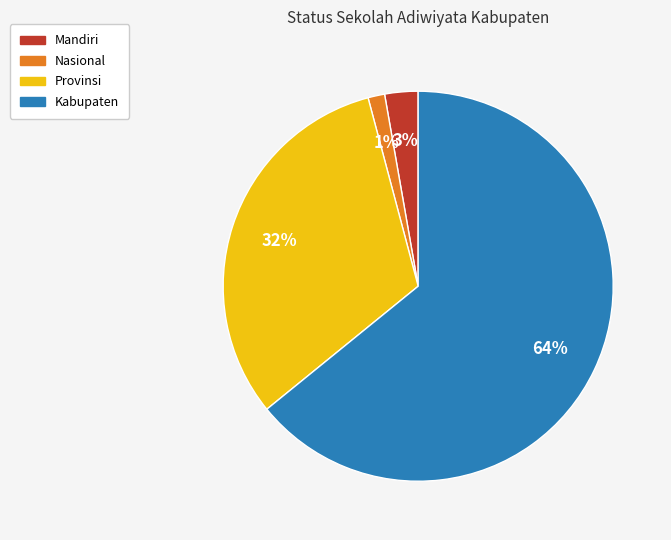

How many slices are in this pie chart?

4